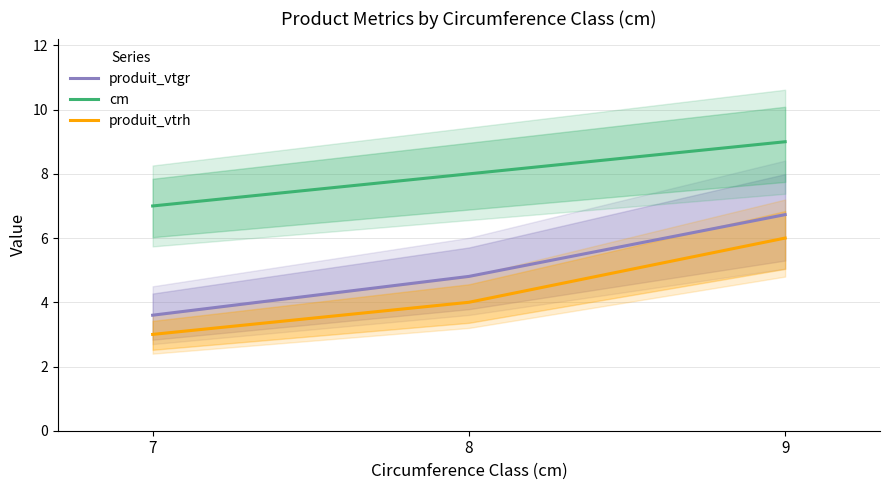

What is the difference between the produit_vtrh values at 8 and 9?

2.0